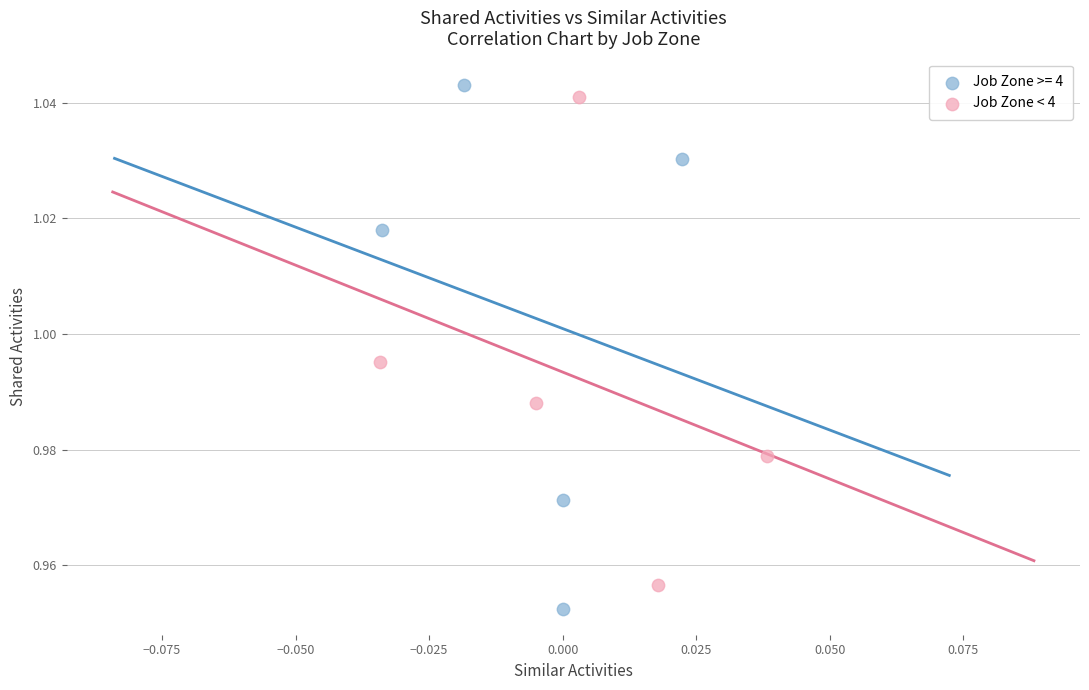

Which series contains the lowest Y value?

Job Zone >= 4